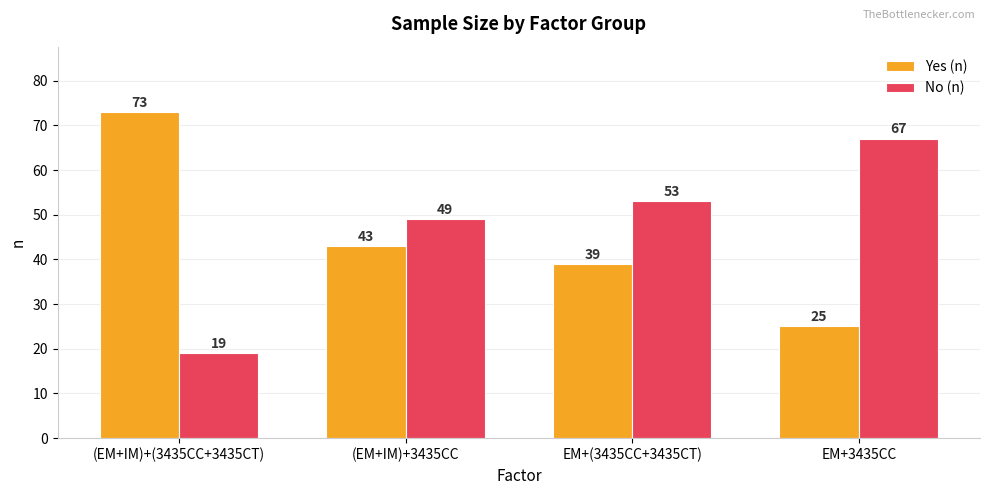

What are all the series names shown in the legend?

Yes (n), No (n)